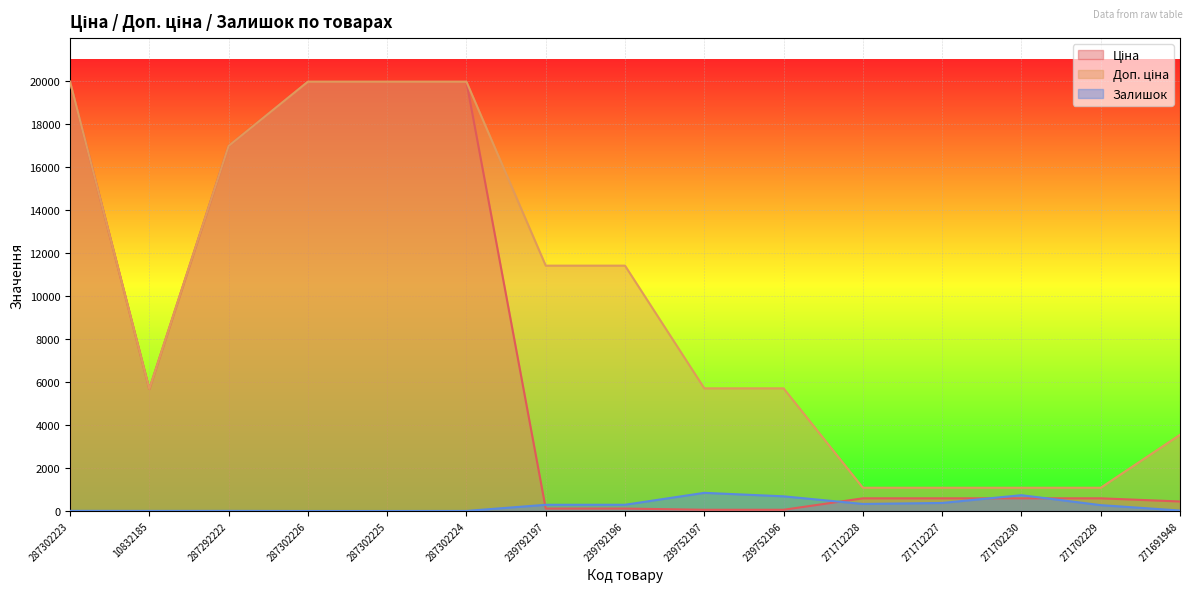

At which label does Доп. ціна reach its minimum?

271712228